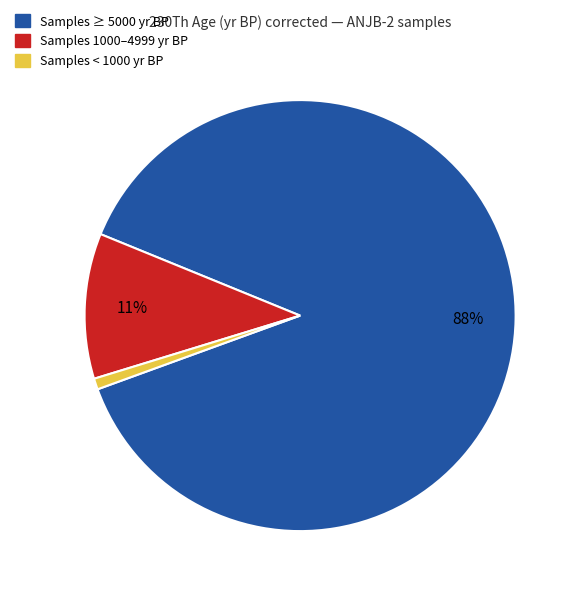

Between Samples ≥ 5000 yr BP and Samples 1000–4999 yr BP, which is larger?

Samples ≥ 5000 yr BP